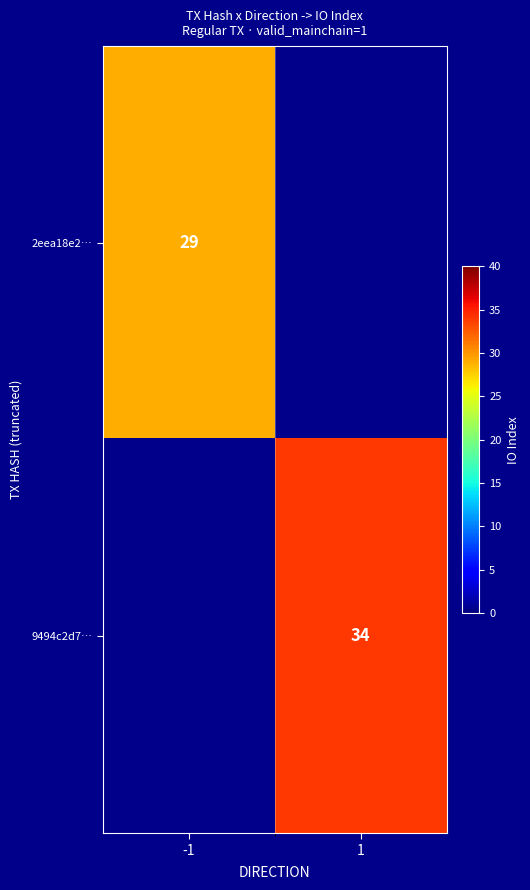

Which label corresponds to the smallest value in the chart?

-1